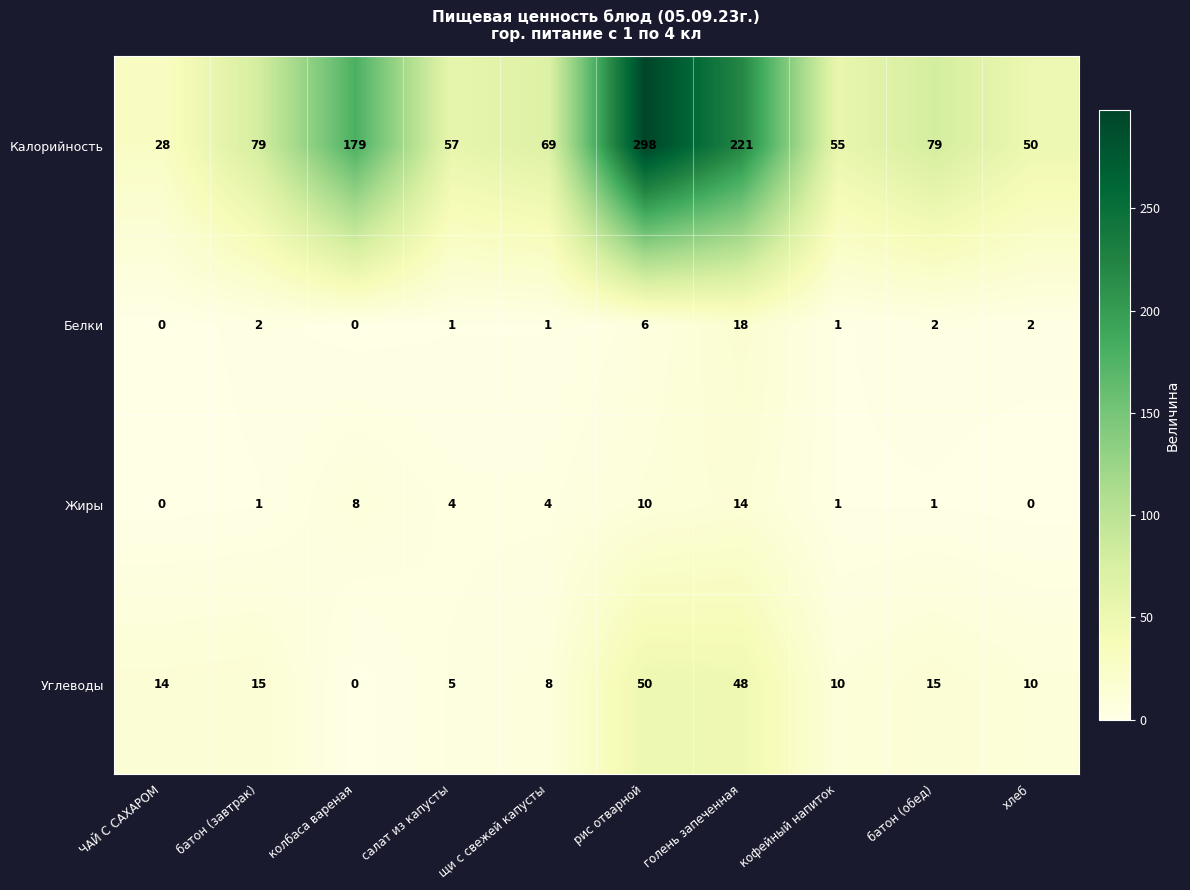

What is the difference between the maximum and minimum values in the Калорийность series?

270